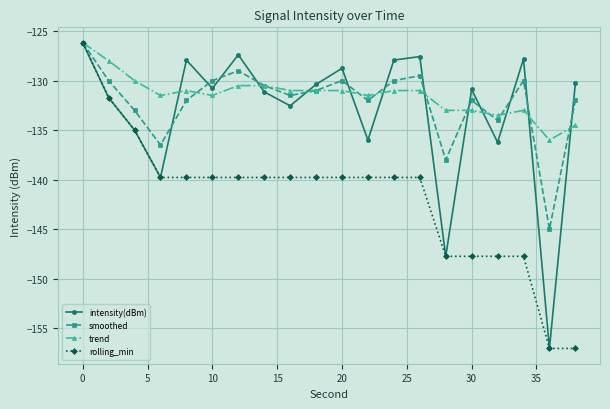

Does the chart have visible grid lines?

Yes